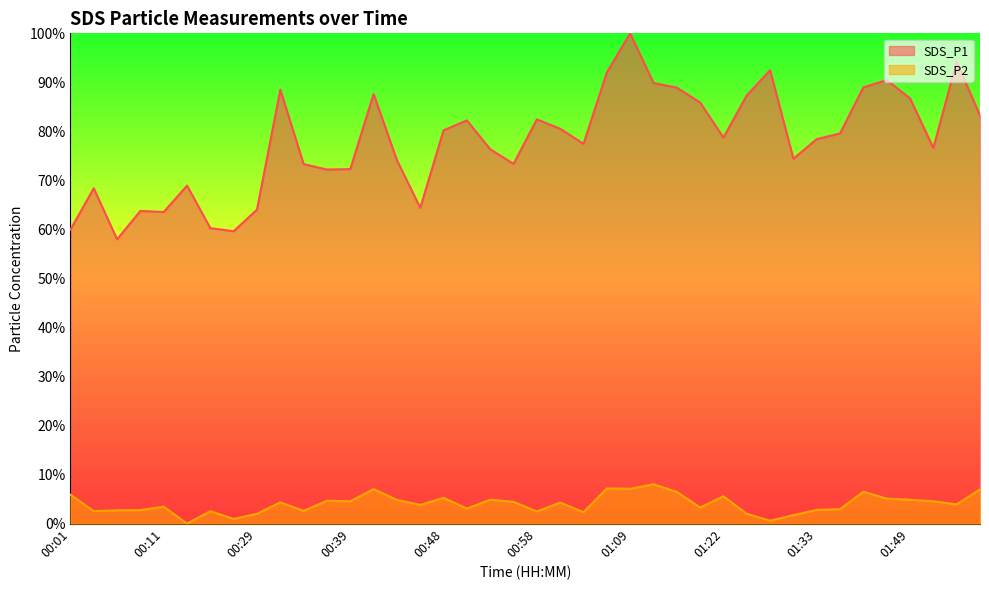

Where is the first local minimum for SDS_P1?

00:06